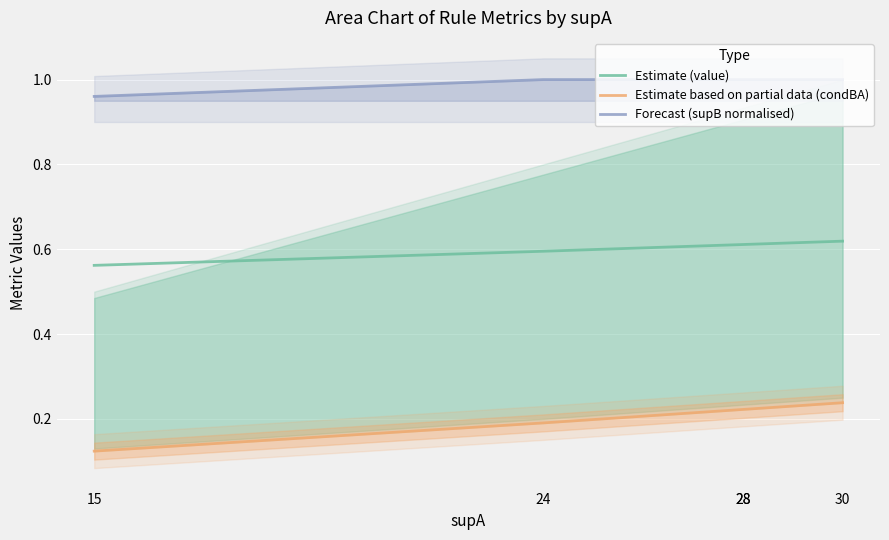

How many lines are shown in the chart?

3